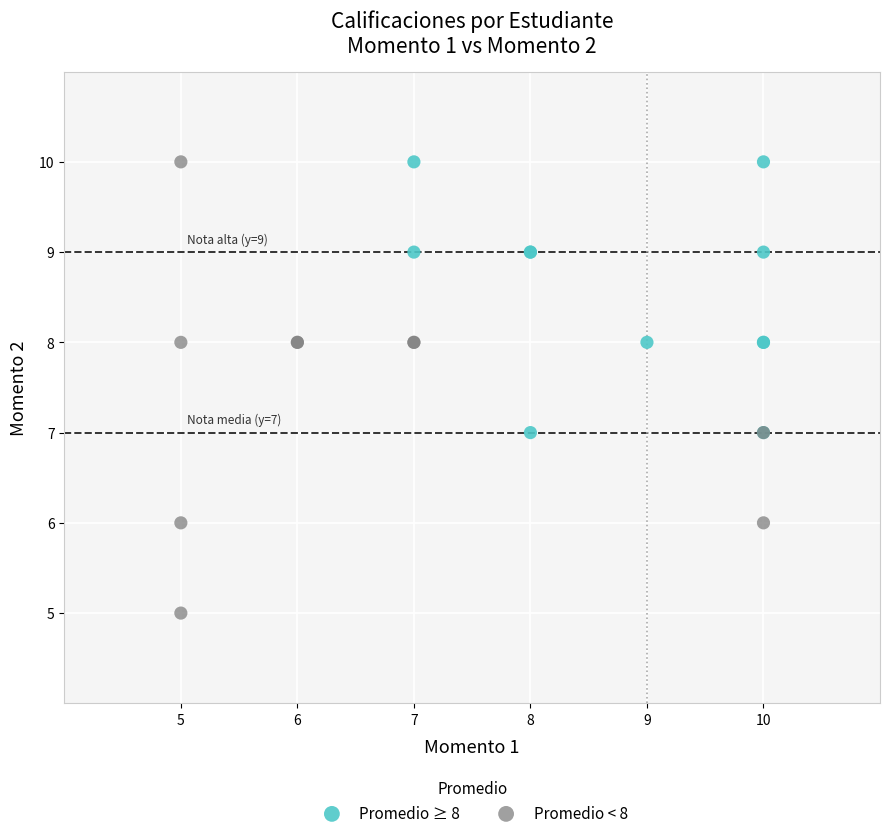

Which series contains the lowest Y value?

Promedio < 8